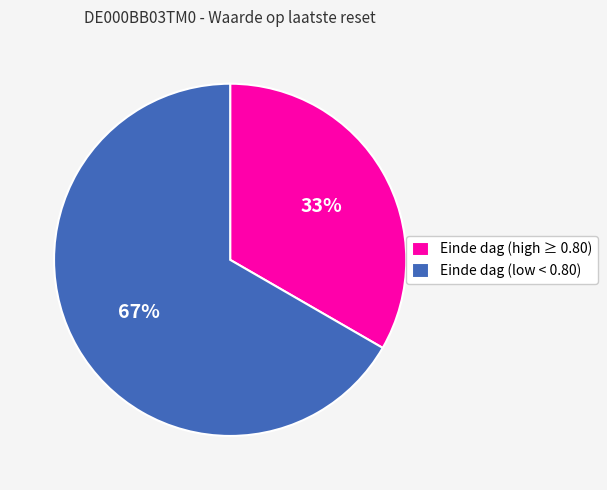

Is there a majority slice in this chart?

Yes